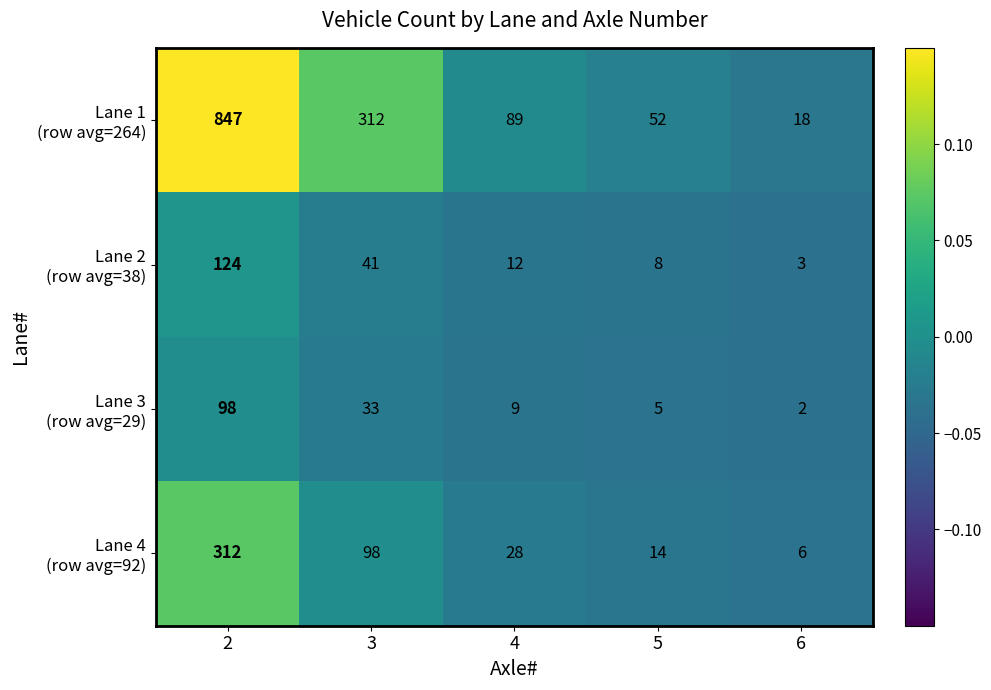

What is the difference between the highest and lowest values at 5?

47